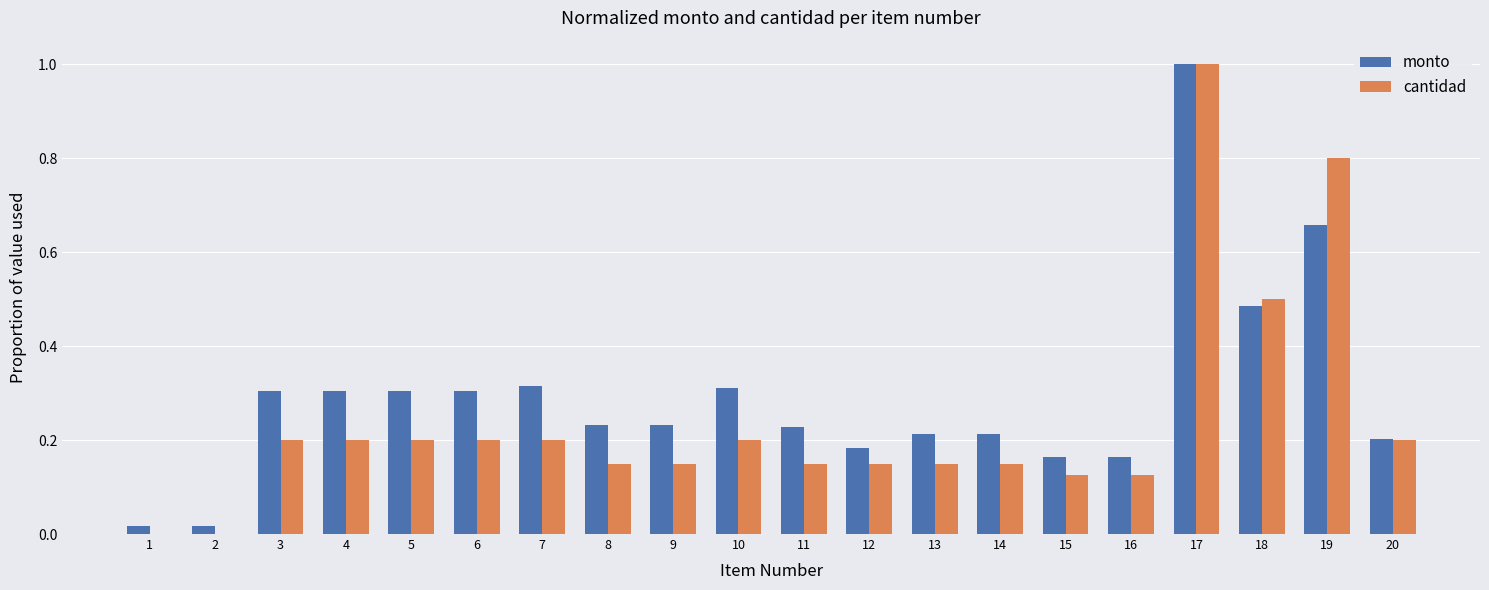

What is the greatest value displayed?

1.0